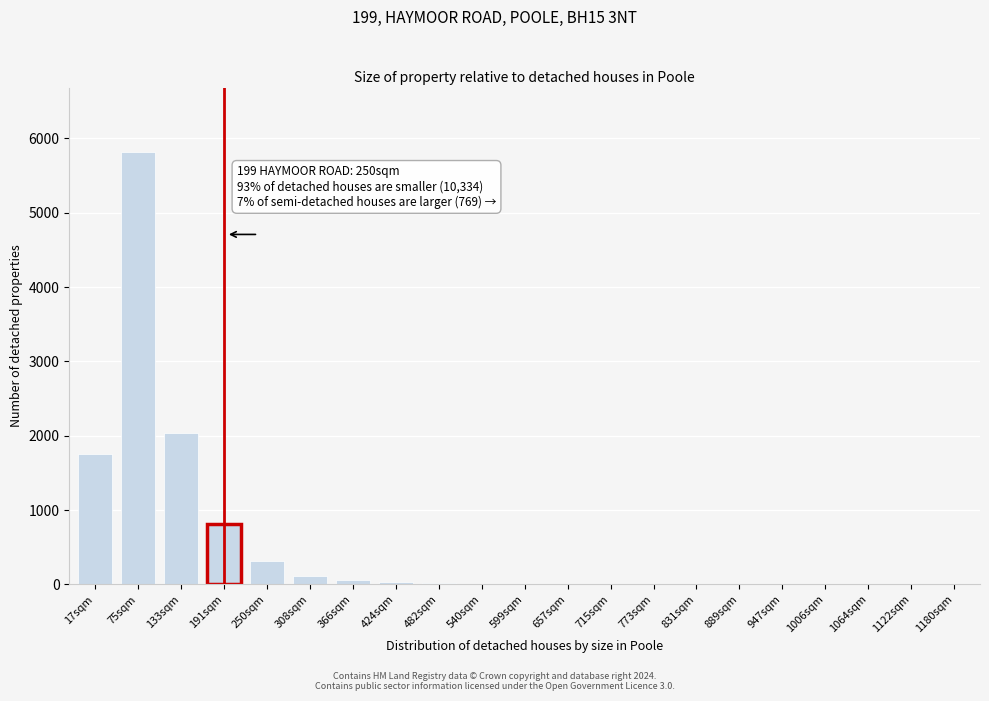

What is the maximum value shown in the chart?

5812